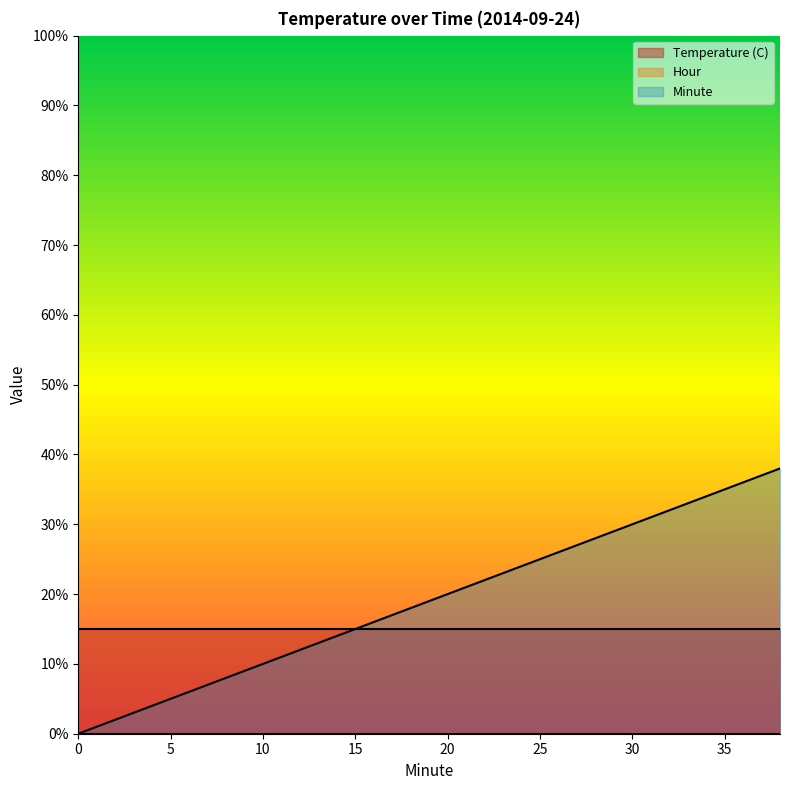

Rank the series at 36 from highest to lowest value.

Minute, Temperature (C), Hour